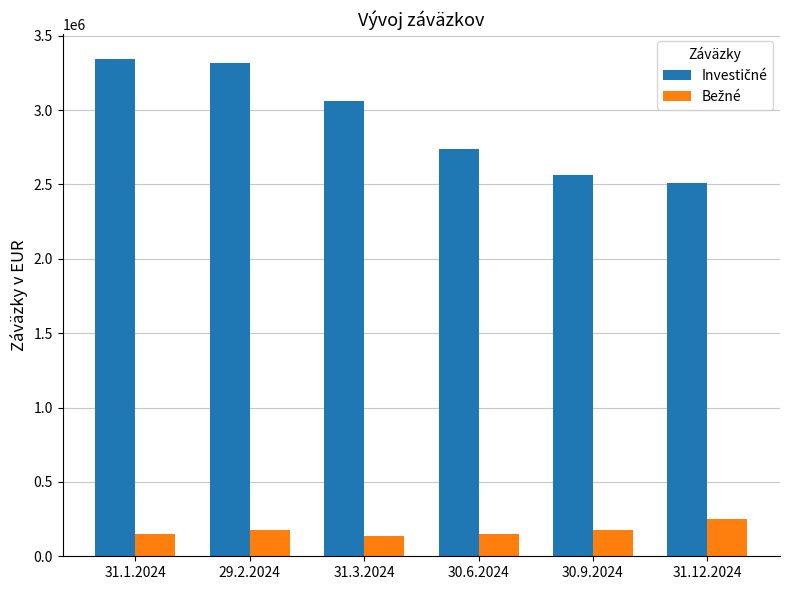

What is the difference between the highest and lowest values at 30.6.2024?

2588448.0